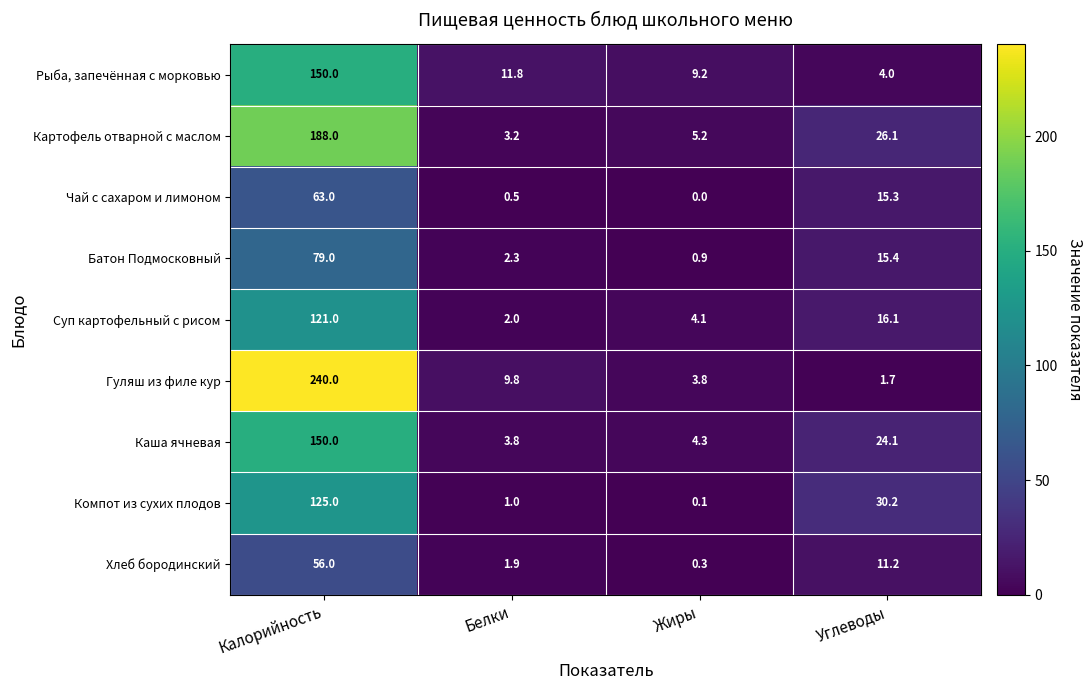

At how many categories does at least one series exceed 27?

2